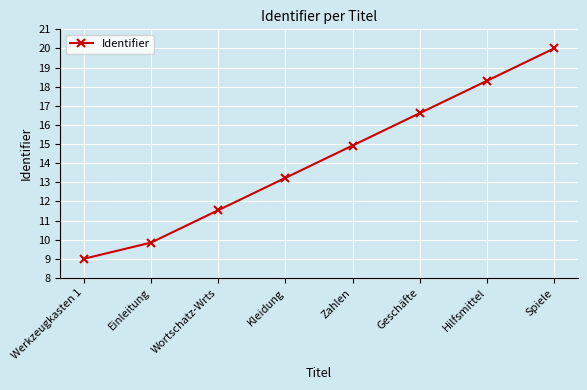

Reading left to right, transcribe all the data shown in this chart.

9.0	9.8	11.5	13.2	14.9	16.6	18.3	20.0